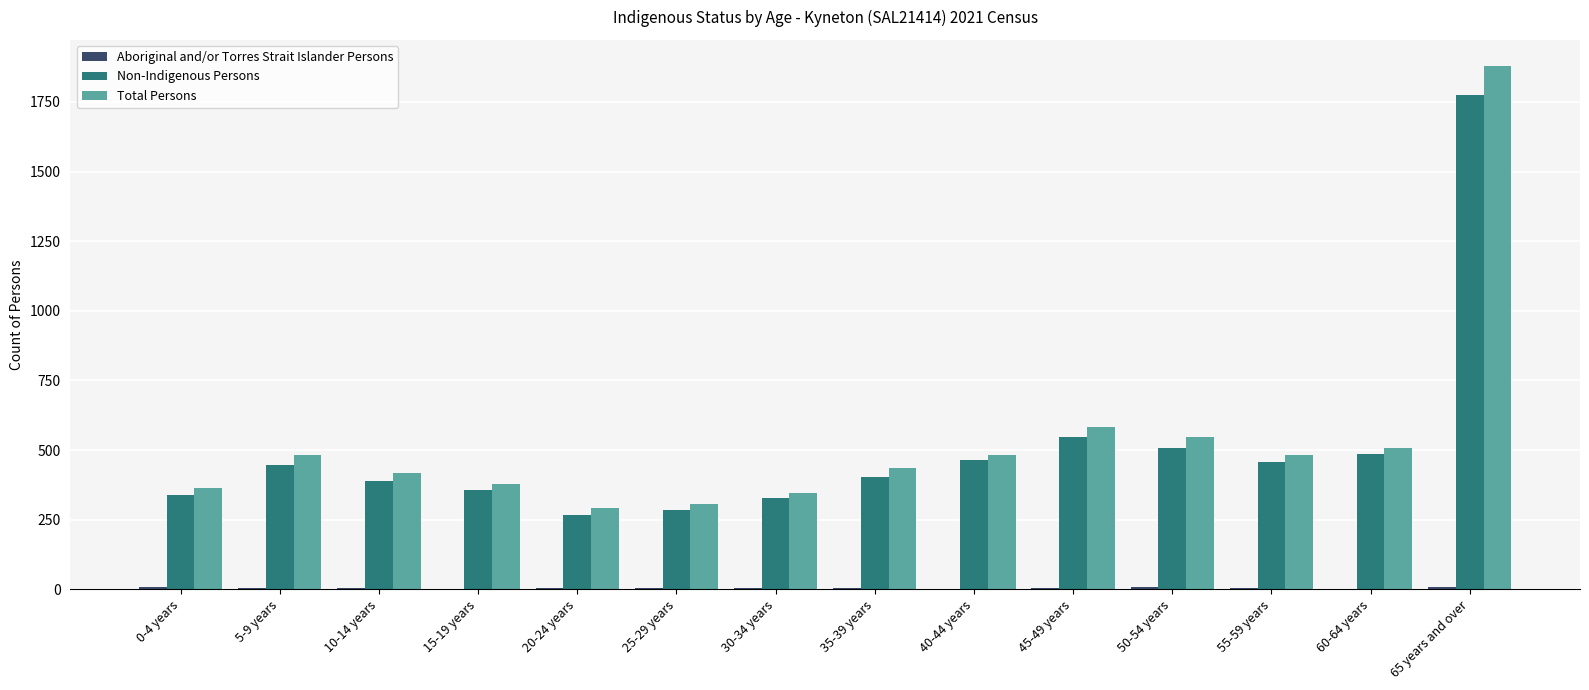

What is the sum of all Non-Indigenous Persons values?

7060